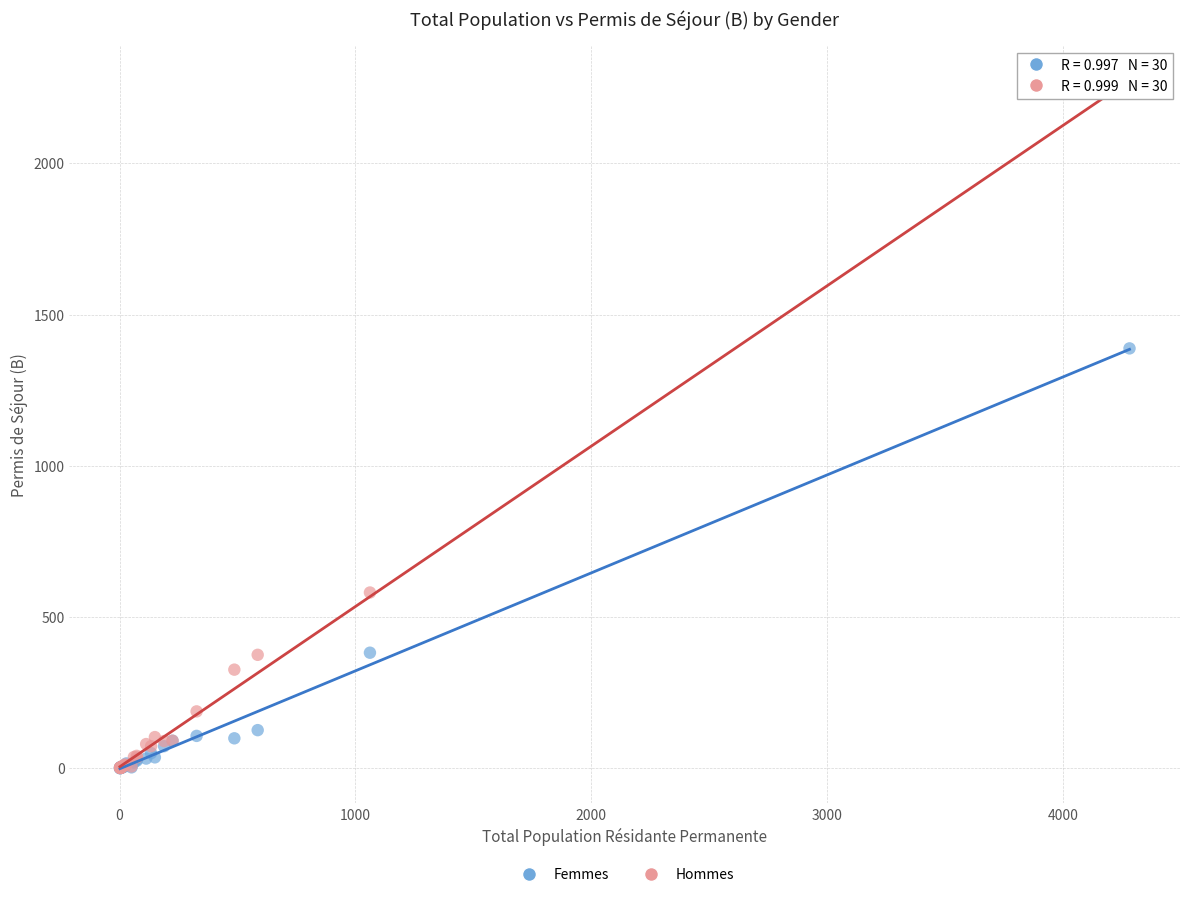

Across all series, what Y value is closest to 1128?

1388